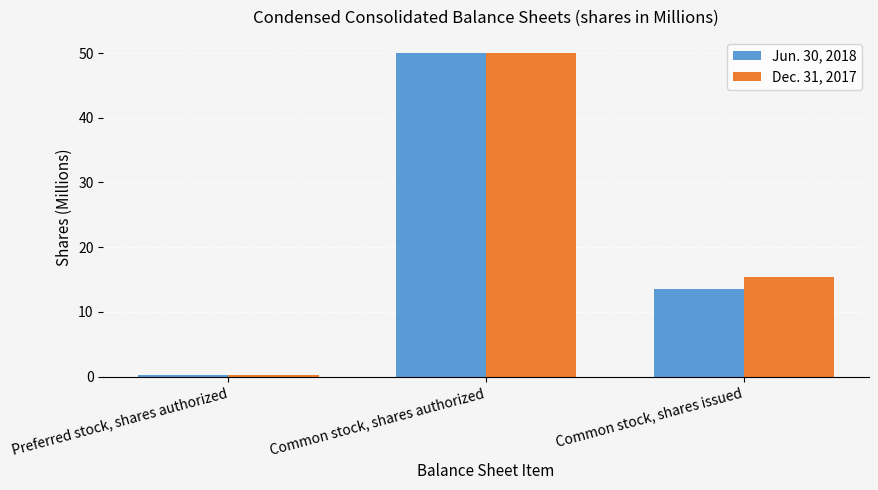

What is the sum of the Jun. 30, 2018 values at Preferred stock, shares authorized and Common stock, shares authorized?

50.3